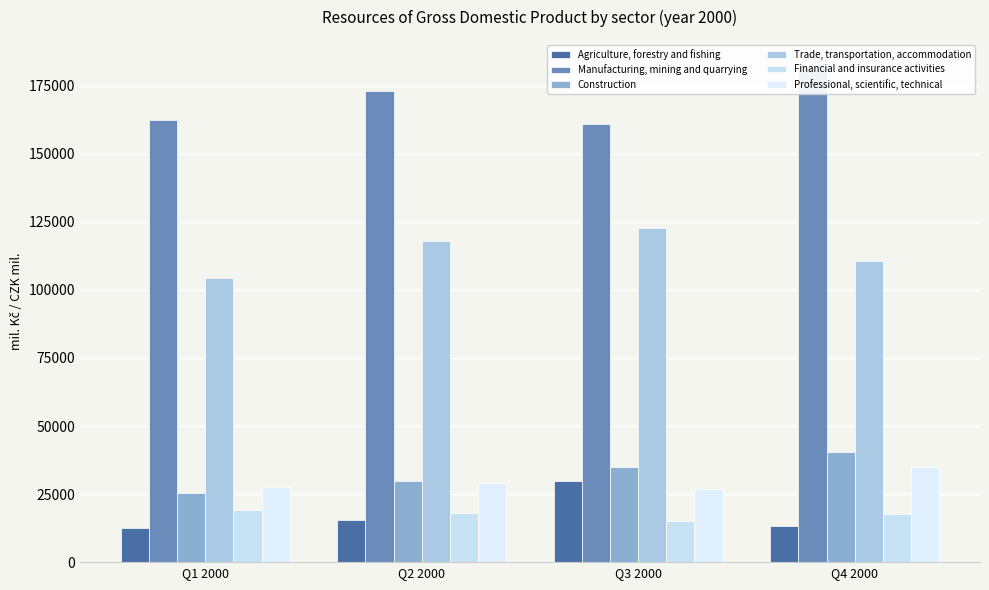

What is the value of the Manufacturing, mining and quarrying bar at the 3rd from the left?

161138